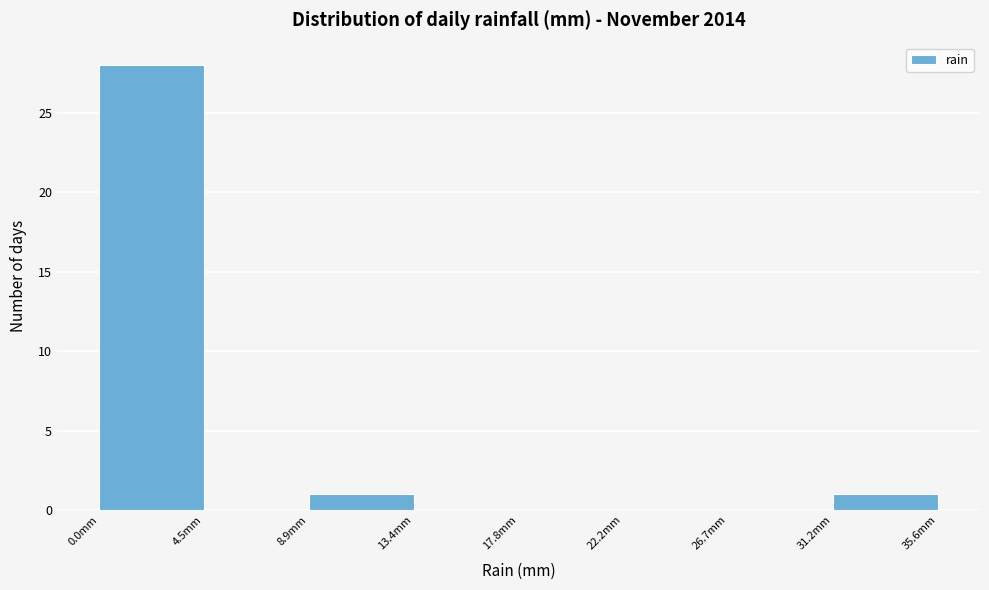

Reading left to right, transcribe this chart: for each bar, give the range it covers on the x-axis and its height. Neither the bar edges nor the heights are printed on the chart, so give them approximately, as read against the axes.

0.00 to 4.45: 28
4.45 to 8.90: 0
8.90 to 13.35: 1
13.35 to 17.80: 0
17.80 to 22.25: 0
22.25 to 26.70: 0
26.70 to 31.15: 0
31.15 to 35.60: 1